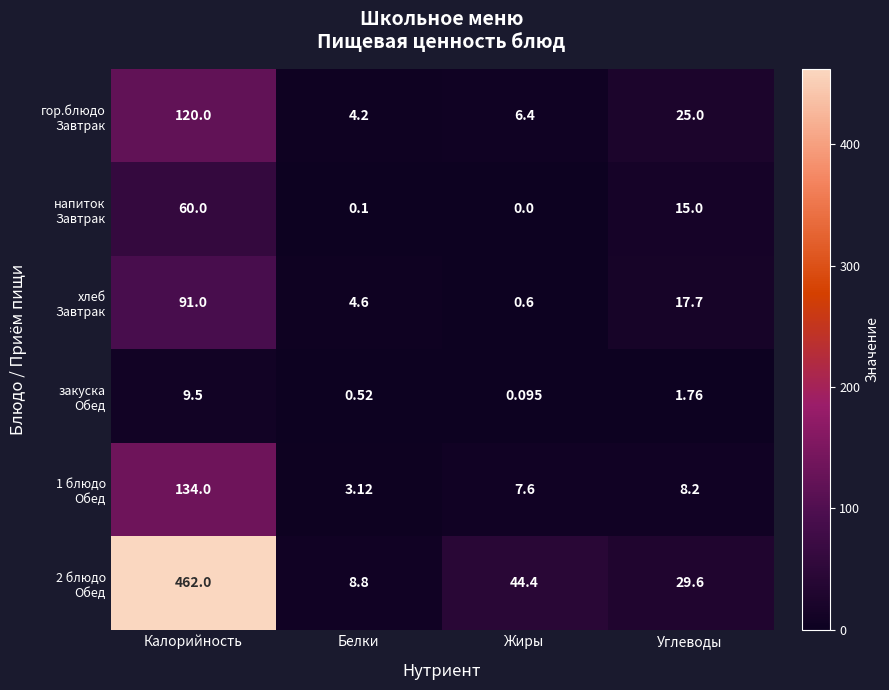

How many series are shown in this chart?

6